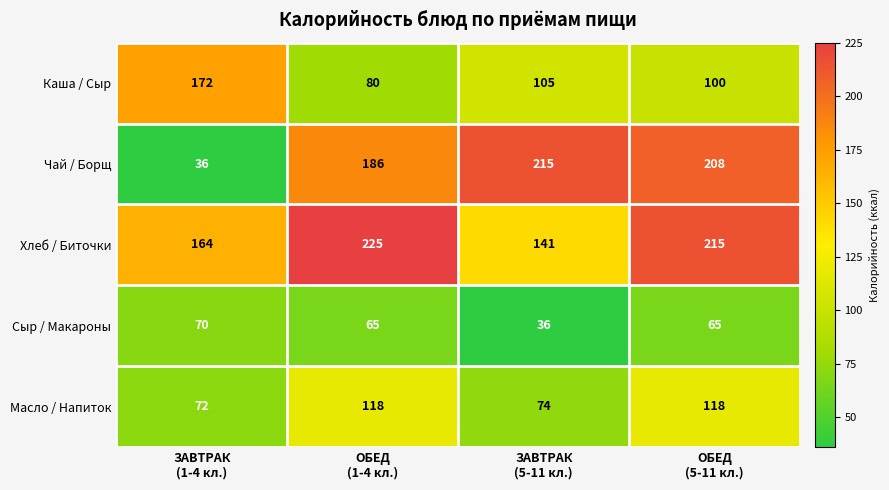

What is the difference between the second highest and minimum values in the Масло / Напиток series?

46